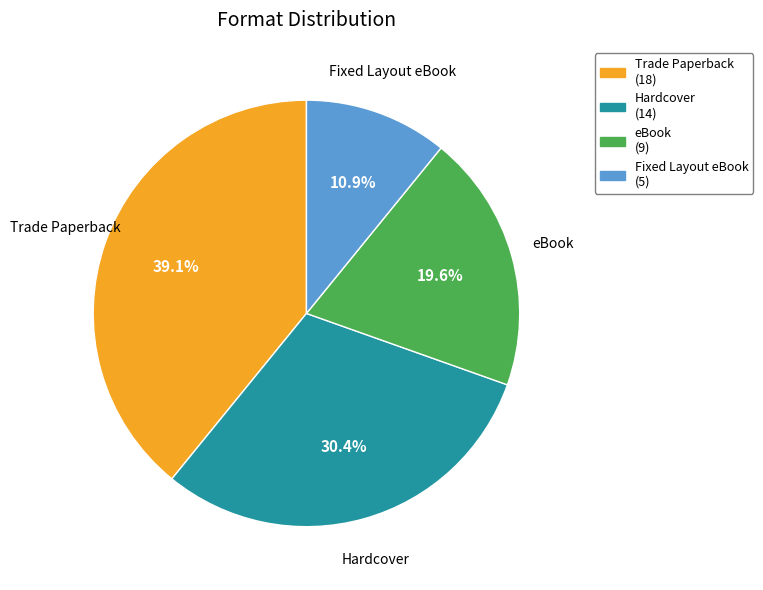

True or false: Trade Paperback accounts for 53% of the total.

False